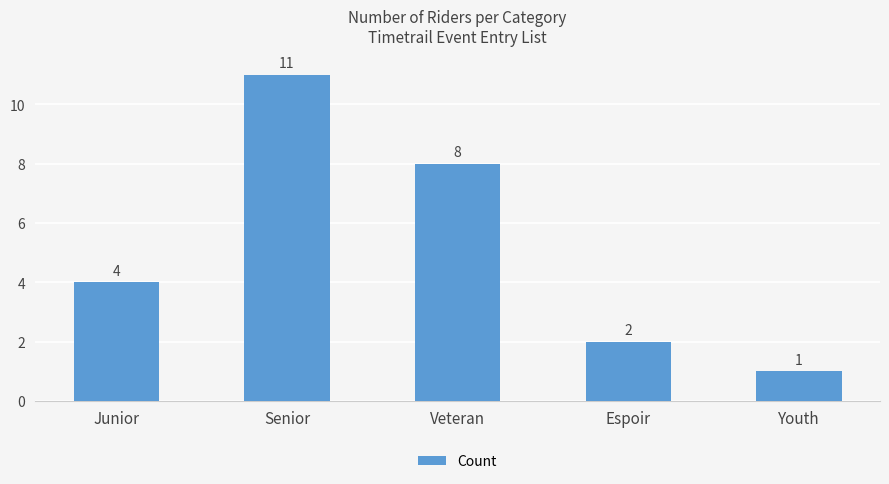

What is the change in value from Senior to Veteran?

-3